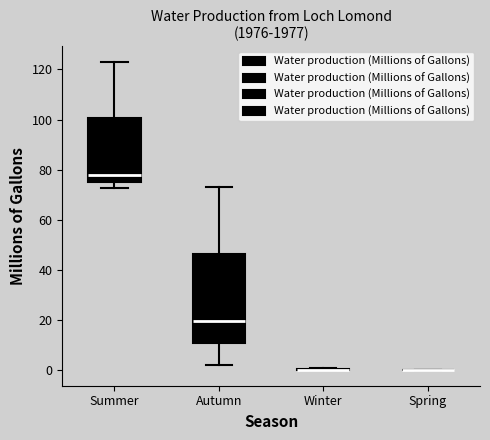

Comparing the boxes themselves (not the whiskers), which one is the tallest?

Autumn